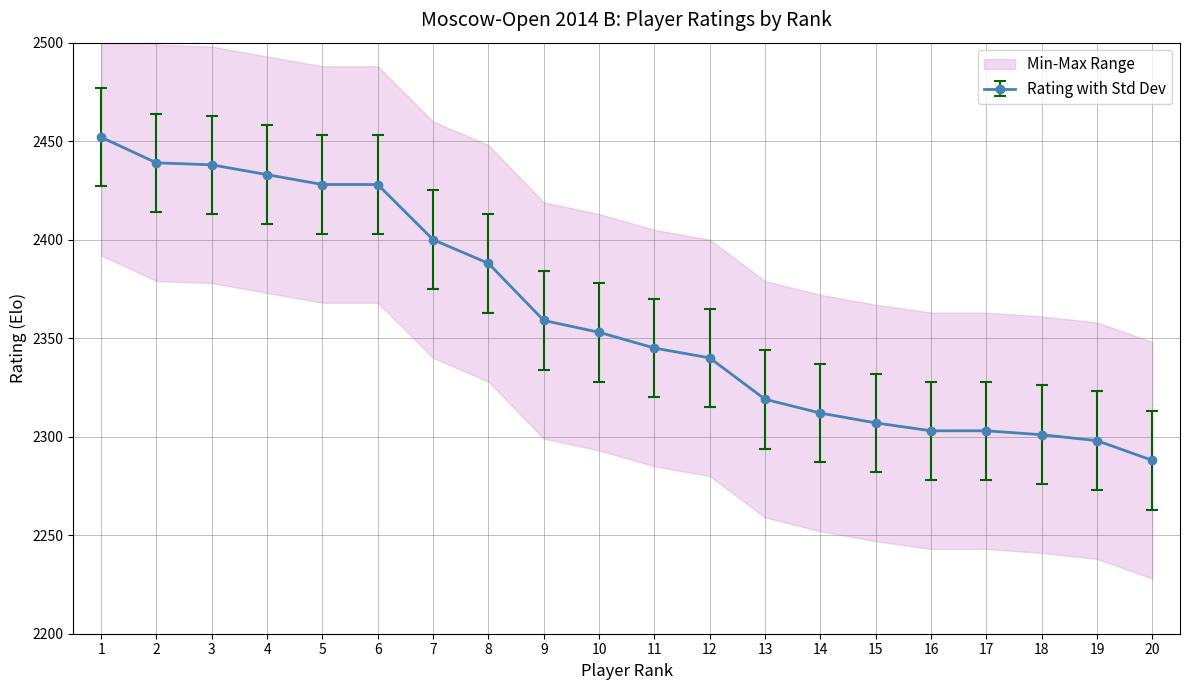

Reading left to right, list all the values displayed in this chart.

1=2452	2=2439	3=2438	4=2433	5=2428	6=2428	7=2400	8=2388	9=2359	10=2353	11=2345	12=2340	13=2319	14=2312	15=2307	16=2303	17=2303	18=2301	19=2298	20=2288